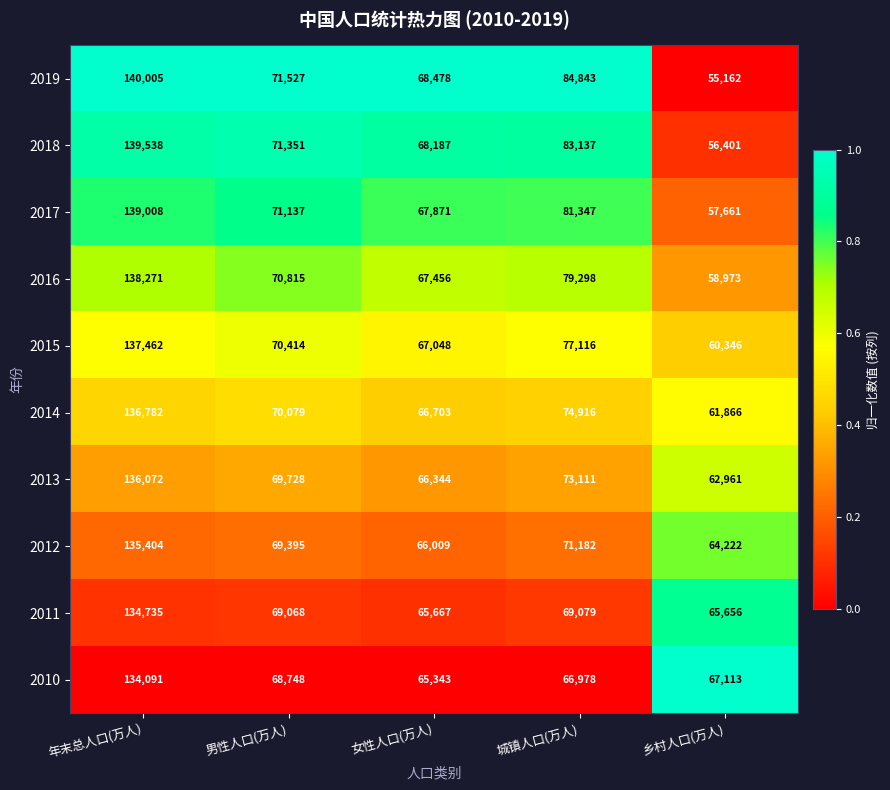

What is the difference between the 2016 values at 乡村人口(万人) and 女性人口(万人)?

8483